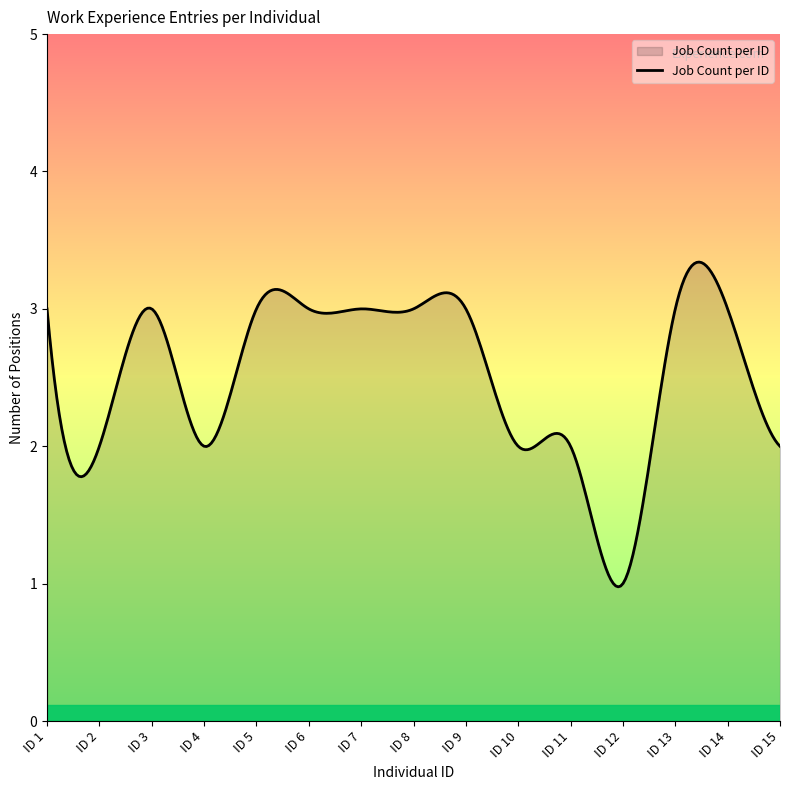

What is the difference between the maximum and minimum values?

2.4